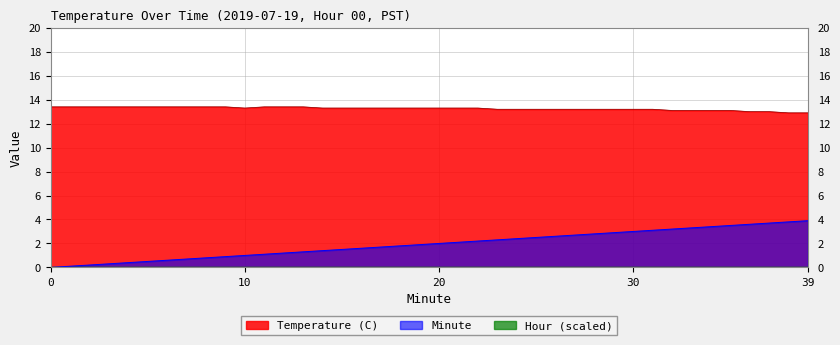

Rank the series by their average value, from highest to lowest.

Temperature (C), Minute